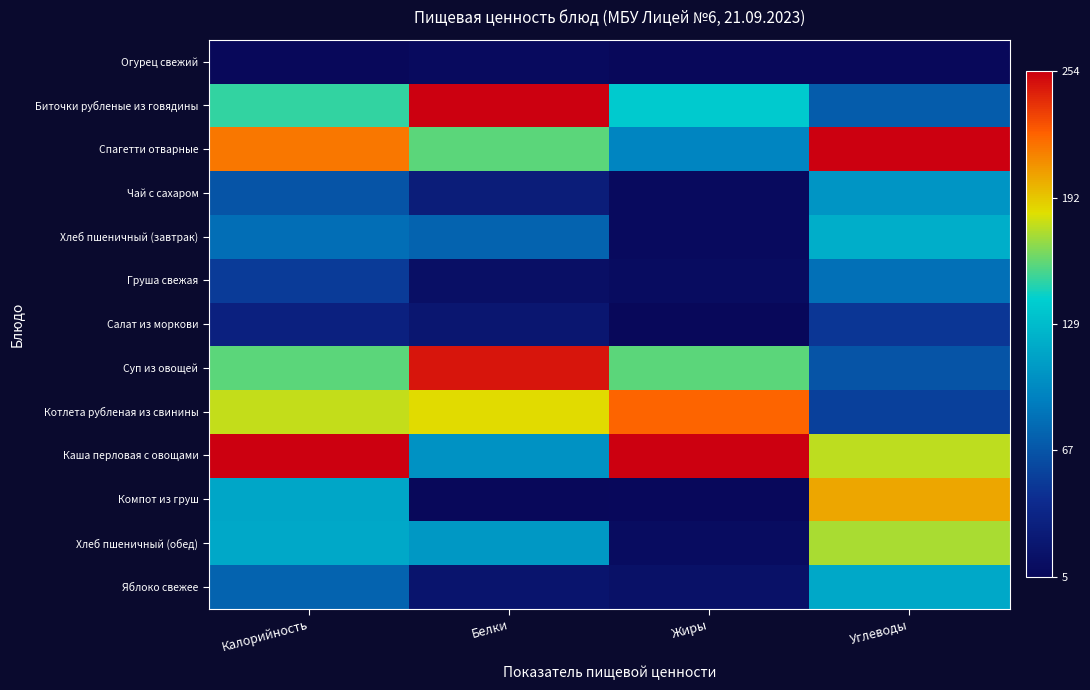

List the series in order of their peak value, lowest first.

Огурец свежий, Салат из моркови, Груша свежая, Чай с сахаром, Яблоко свежее, Хлеб пшеничный (завтрак), Хлеб пшеничный (обед), Компот из груш, Котлета рубленая из свинины, Суп из овощей, Биточки рубленые из говядины, Спагетти отварные, Каша перловая с овощами